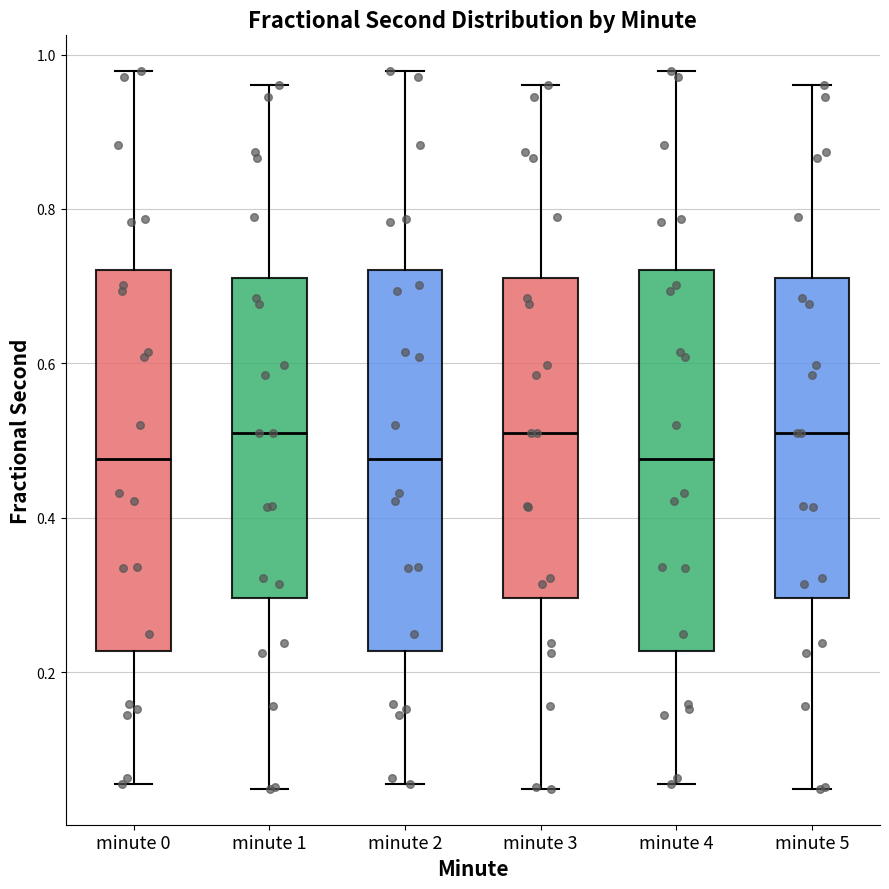

Reading left to right, transcribe this box plot: for each box, give where its median line is, the range the box spans, and where its two whiskers end, as read against the y-axis. The values are not printed on the chart, so give them approximately, as read against the axis.

minute 0: median 0.48, box 0.22 to 0.72, whiskers 0.06 to 0.98
minute 1: median 0.50, box 0.30 to 0.72, whiskers 0.04 to 0.96
minute 2: median 0.48, box 0.22 to 0.72, whiskers 0.06 to 0.98
minute 3: median 0.50, box 0.30 to 0.72, whiskers 0.04 to 0.96
minute 4: median 0.48, box 0.22 to 0.72, whiskers 0.06 to 0.98
minute 5: median 0.50, box 0.30 to 0.72, whiskers 0.04 to 0.96